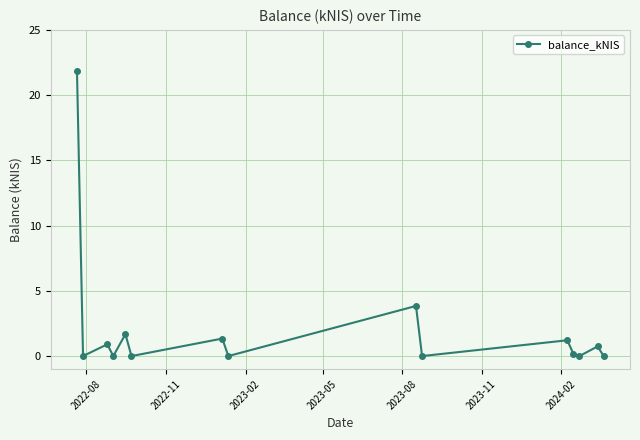

How many points are higher than both their immediate neighbors (excluding endpoints)?

6